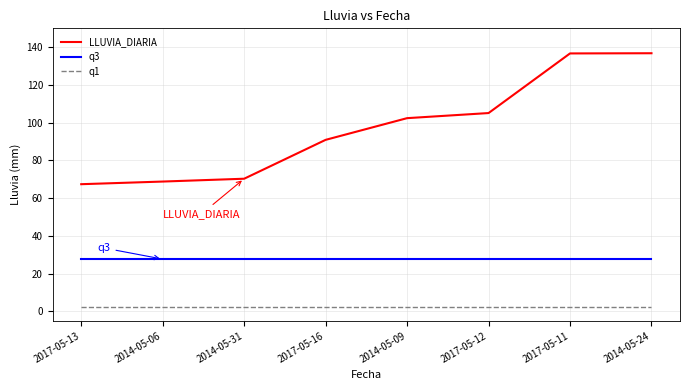

True or false: q1 and q3 cross at least once.

False